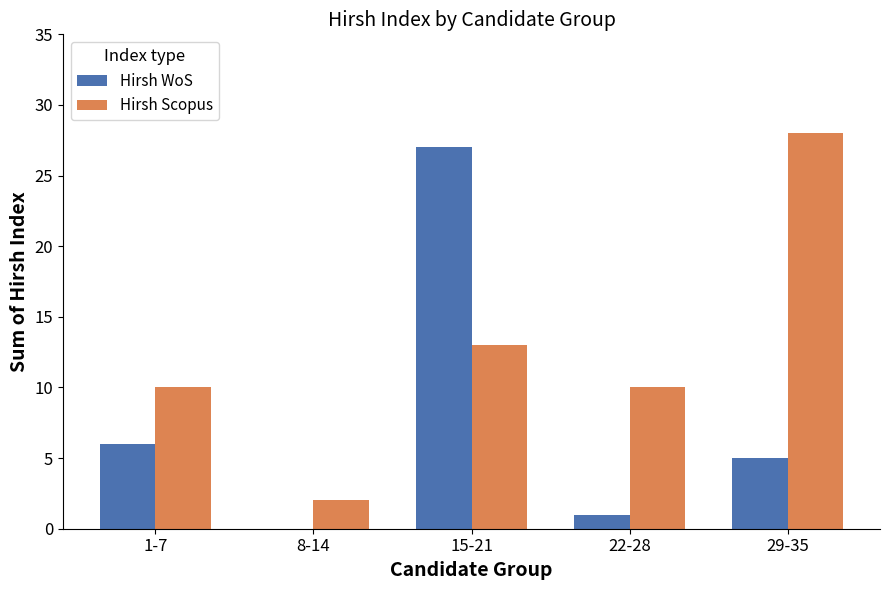

Between 15-21 and 29-35, which series saw the biggest shift?

Hirsh WoS